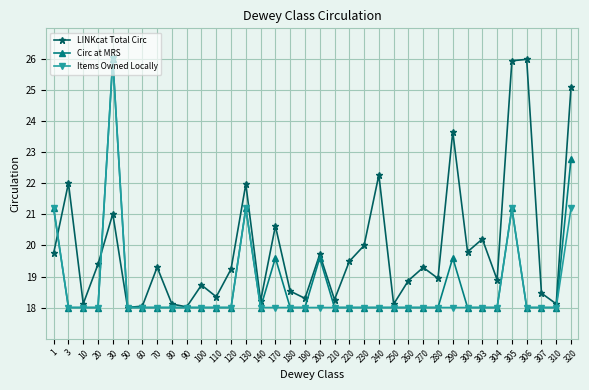

At 170, list the series in order from largest to smallest.

LINKcat Total Circ, Circ at MRS, Items Owned Locally